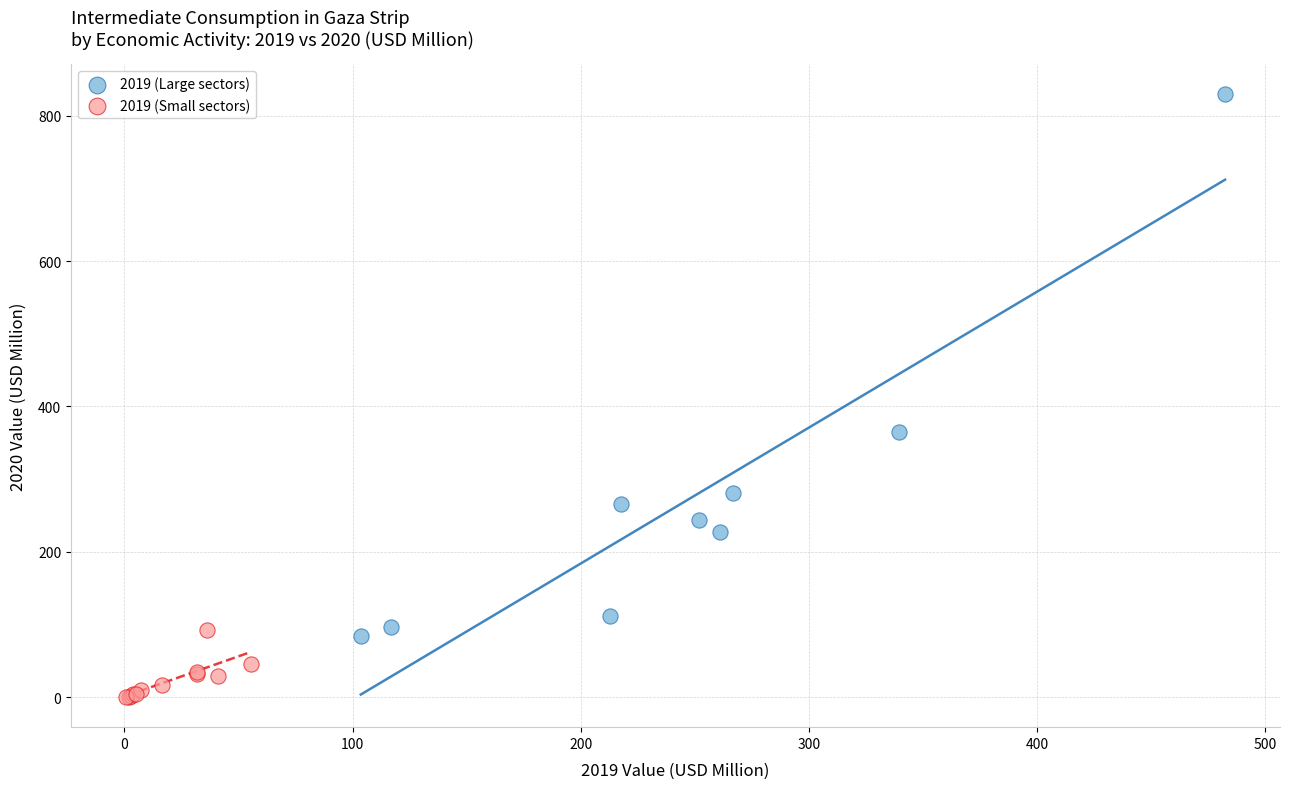

Which series has the largest Y range (max minus min)?

2019 (Large sectors)